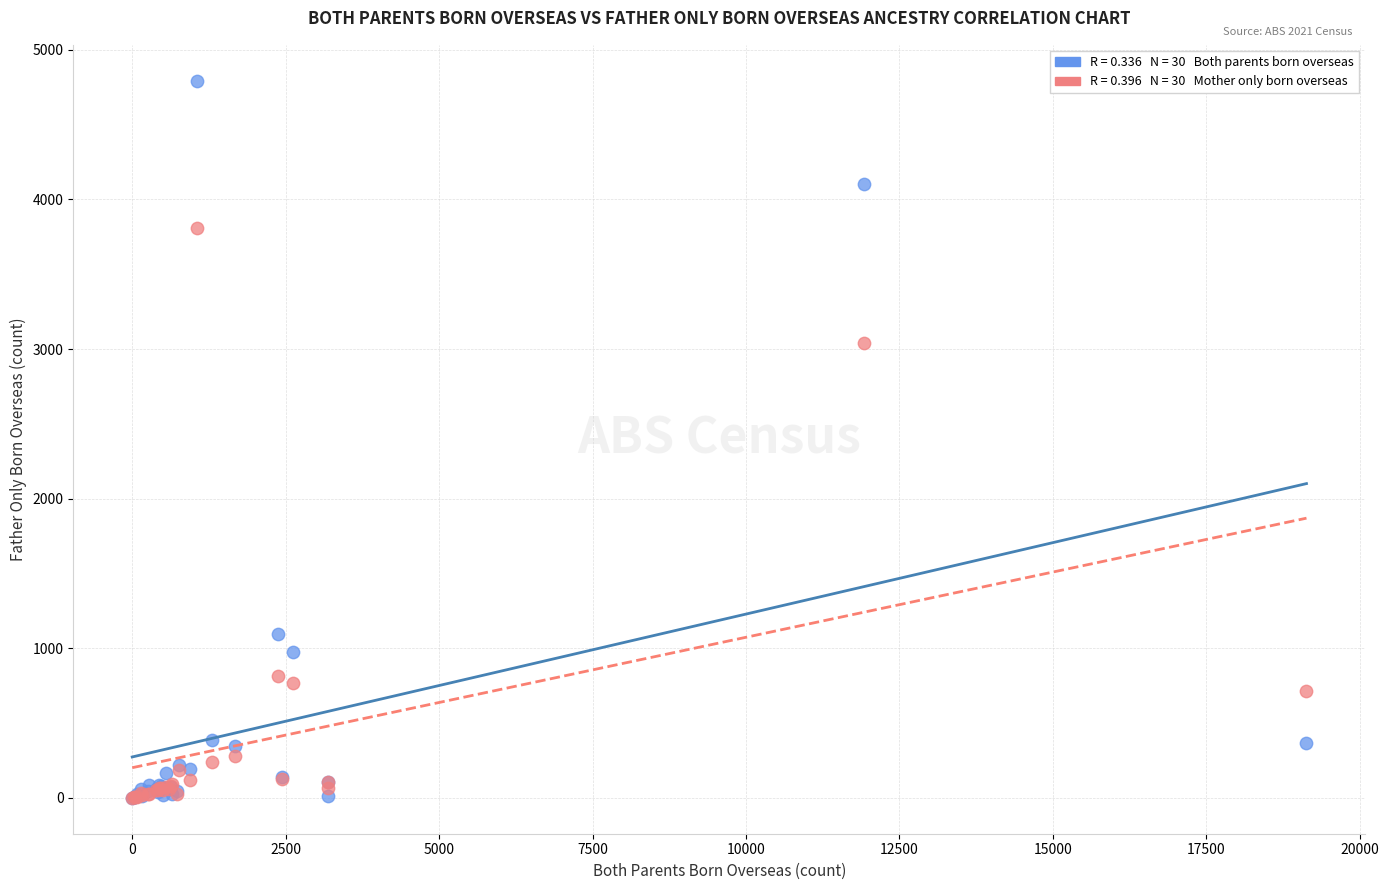

Across all series, what Y value is closest to 2397?

3038